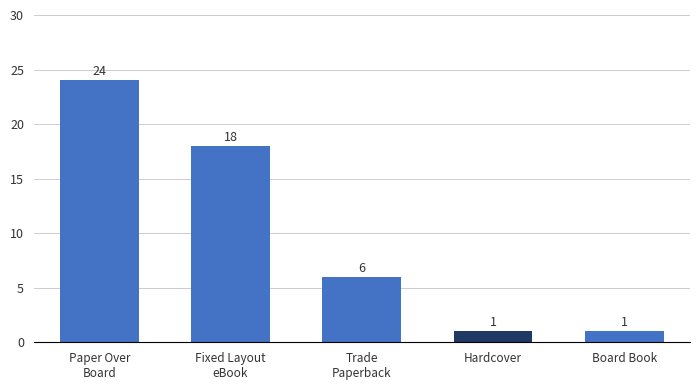

What is the label of the 3rd bar from the right?

Trade
Paperback